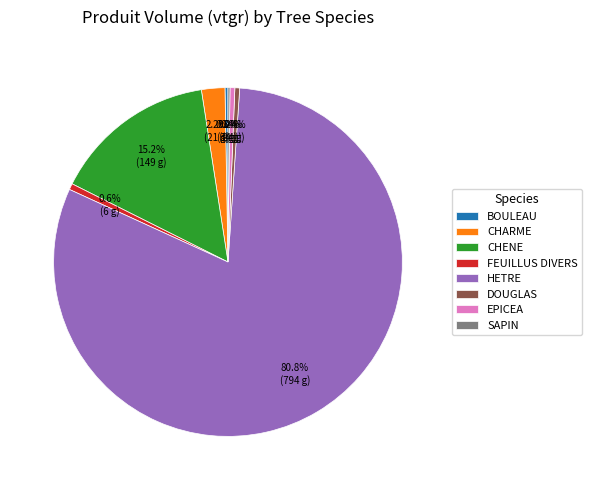

Combined, do FEUILLUS DIVERS and DOUGLAS account for over 50%?

No